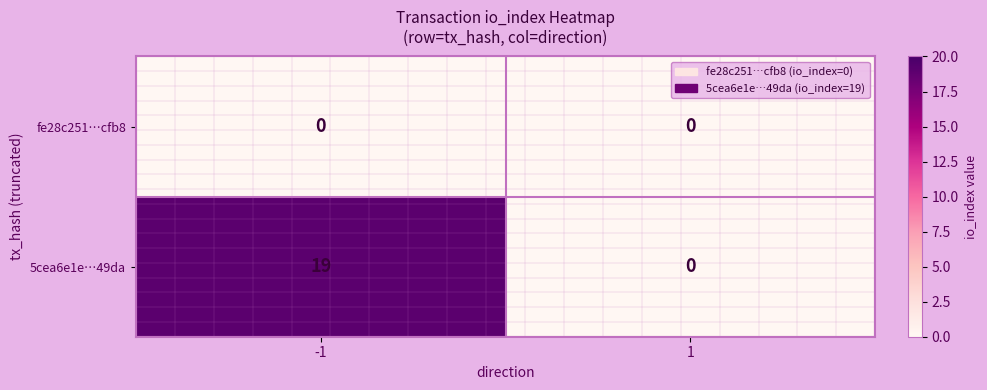

What is the average value of the 5cea6e1e…49da series?

10